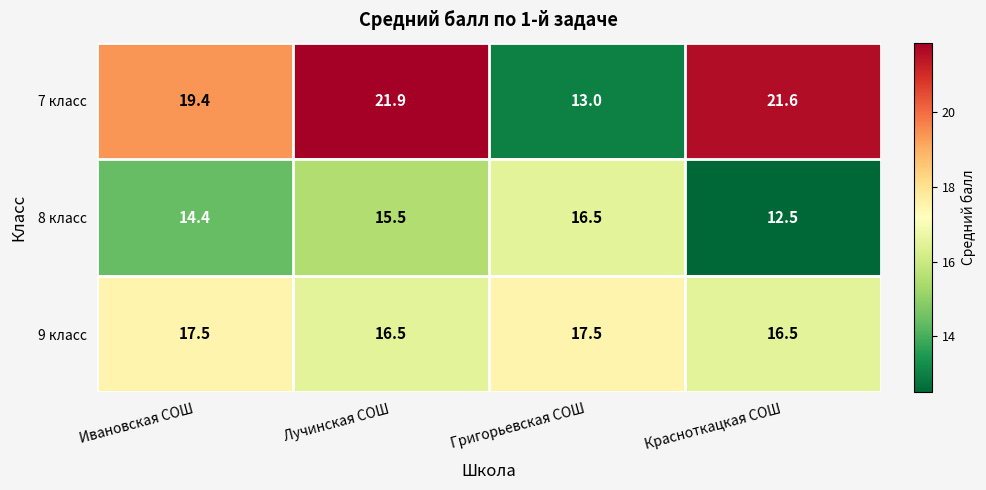

At Красноткацкая СОШ, list the series in order from smallest to largest.

8 класс, 9 класс, 7 класс